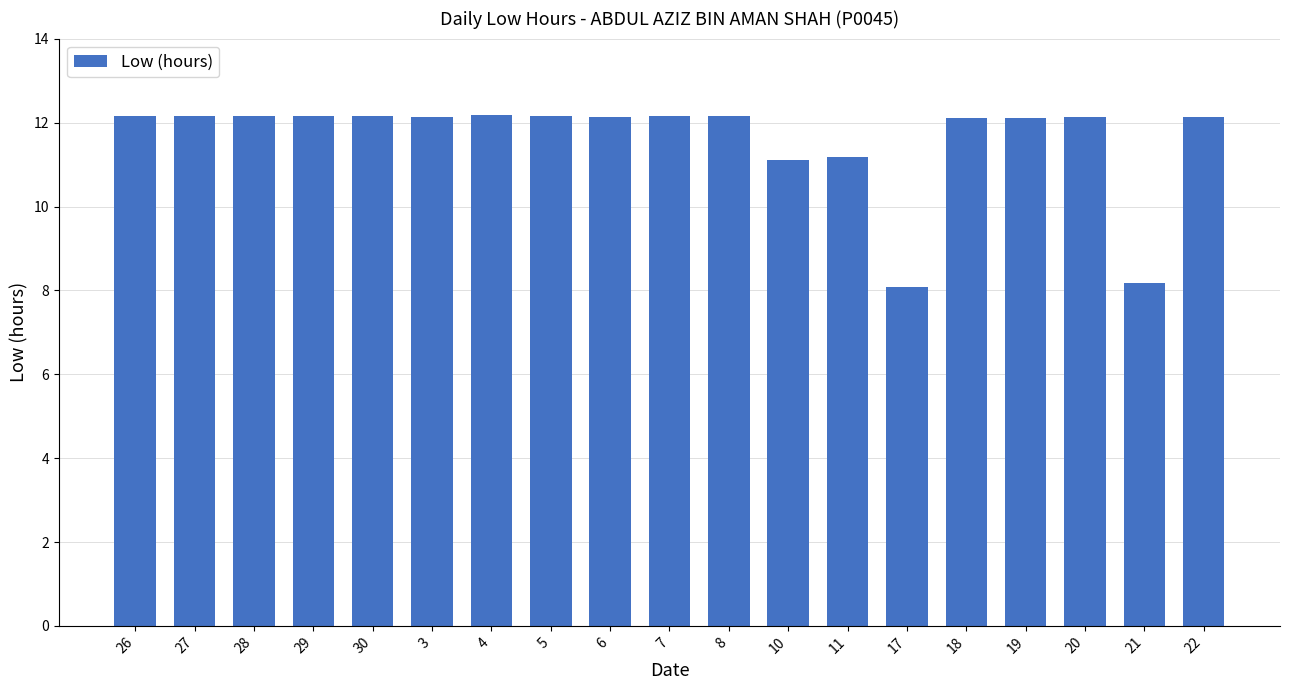

Are the bars grouped side by side (vs. stacked)?

No